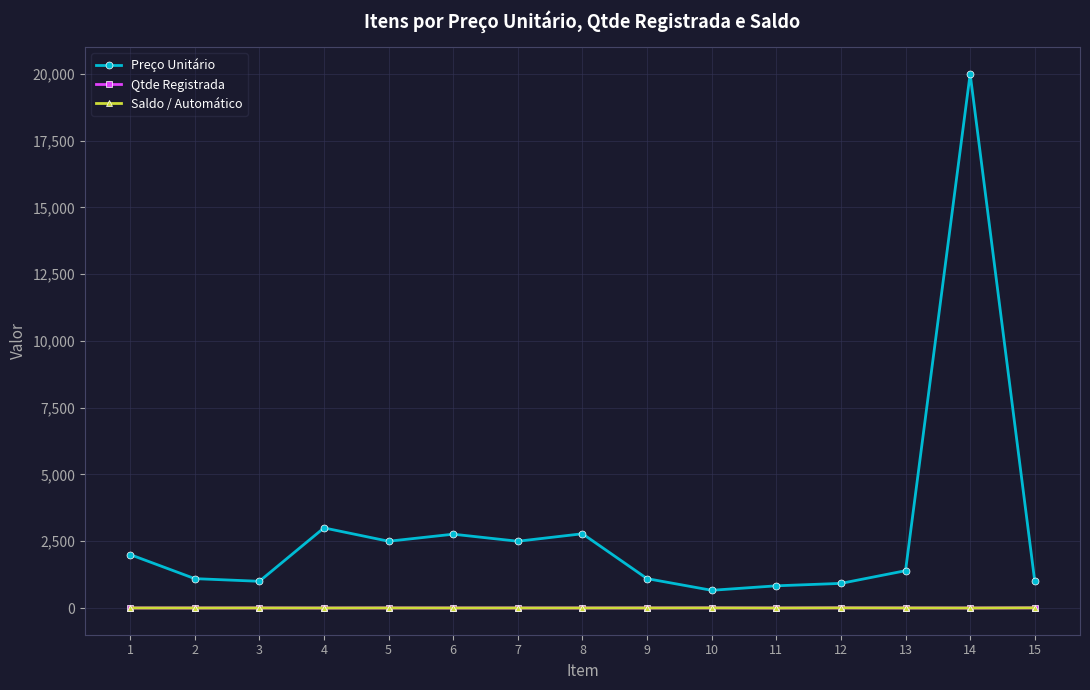

The value of Qtde Registrada at 10 is 4.0. True or false?

True